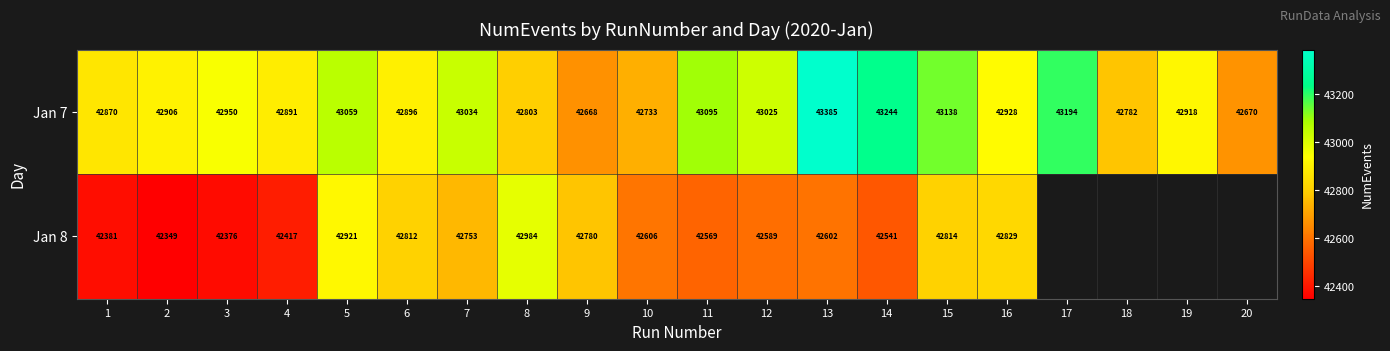

Count the number of categories in the chart.

20